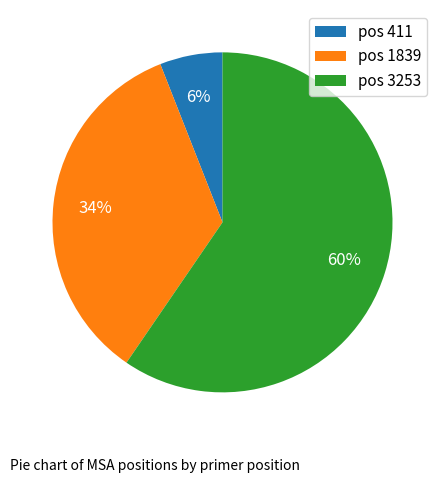

Which category accounts for the majority?

pos 3253